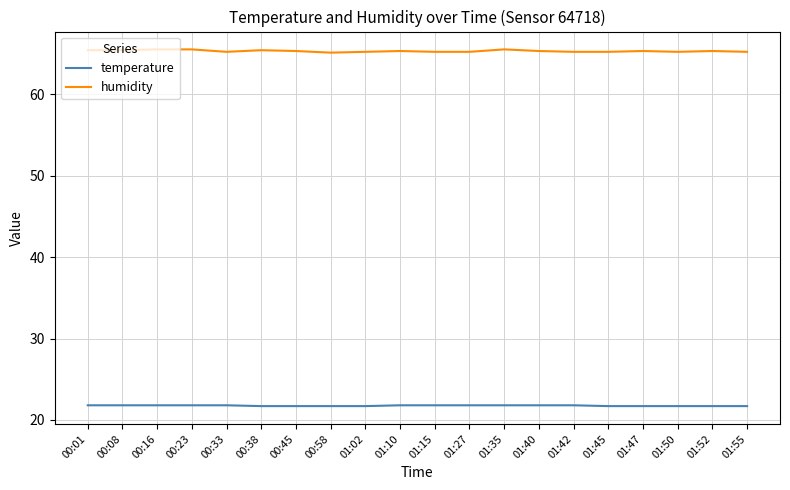

Rank the series by their maximum value, from lowest to highest.

temperature, humidity